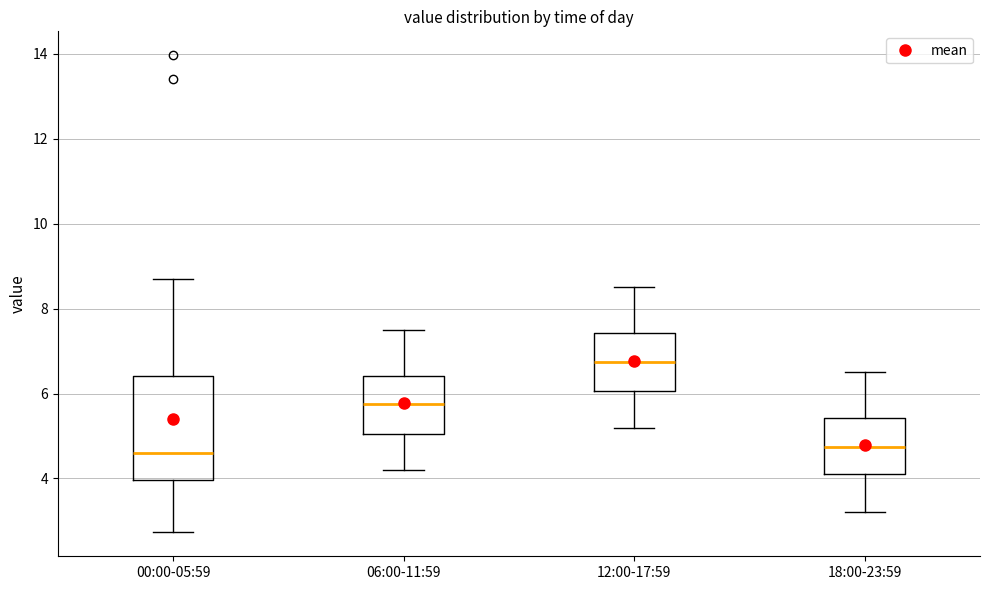

Reading left to right, transcribe this box plot: for each box, give where its median line is, the range the box spans, and where its two whiskers end, as read against the y-axis. The values are not printed on the chart, so give them approximately, as read against the axis.

00:00-05:59: median 4.6, box 4.0 to 6.4, whiskers 2.8 to 8.8
06:00-11:59: median 5.8, box 5.0 to 6.4, whiskers 4.2 to 7.6
12:00-17:59: median 6.8, box 6.0 to 7.4, whiskers 5.2 to 8.6
18:00-23:59: median 4.8, box 4.2 to 5.4, whiskers 3.2 to 6.6